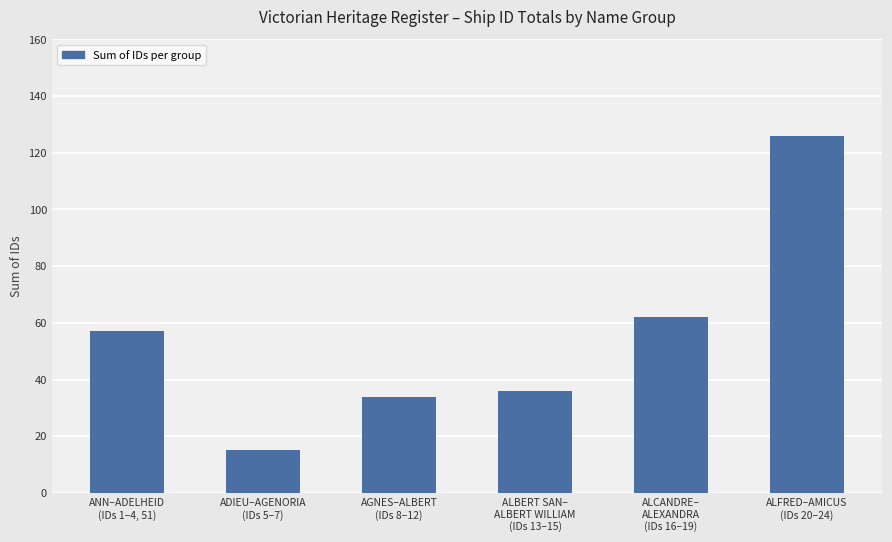

What is the maximum value shown in the chart?

126